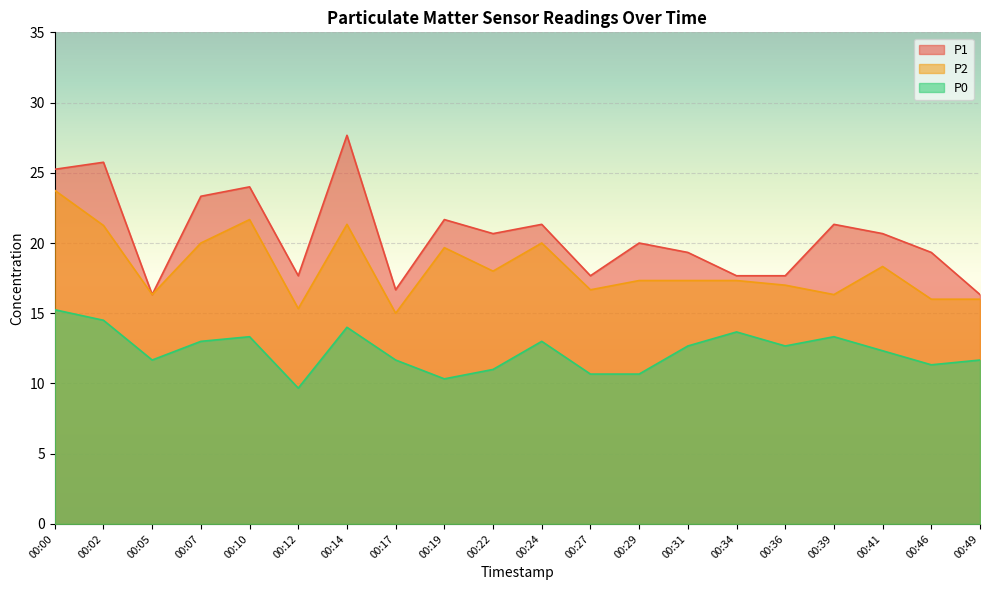

True or false: P0 and P2 intersect in this chart.

False